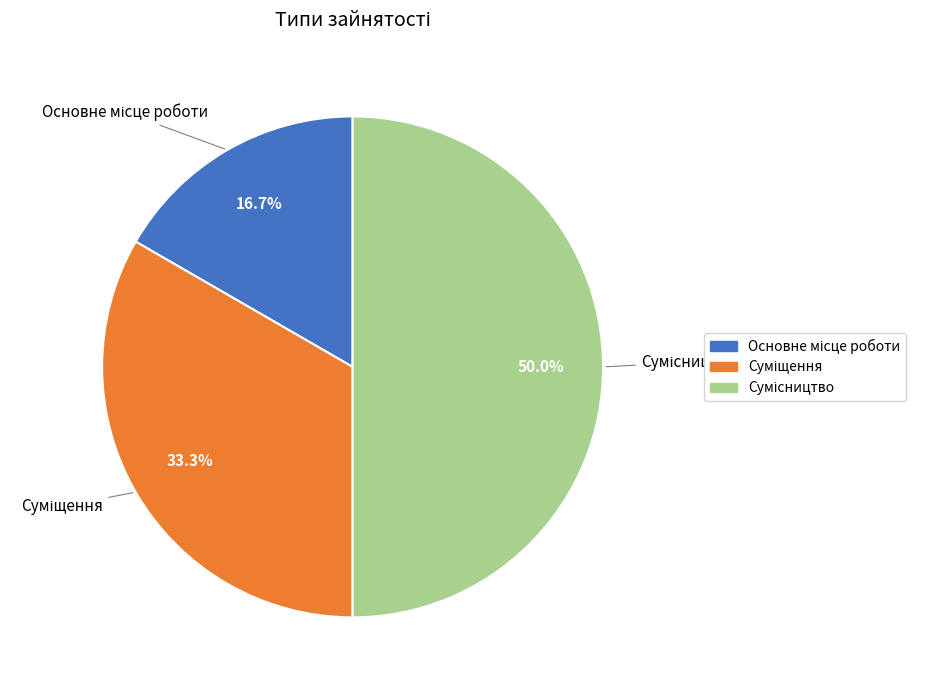

Count the number of slices in the pie.

3